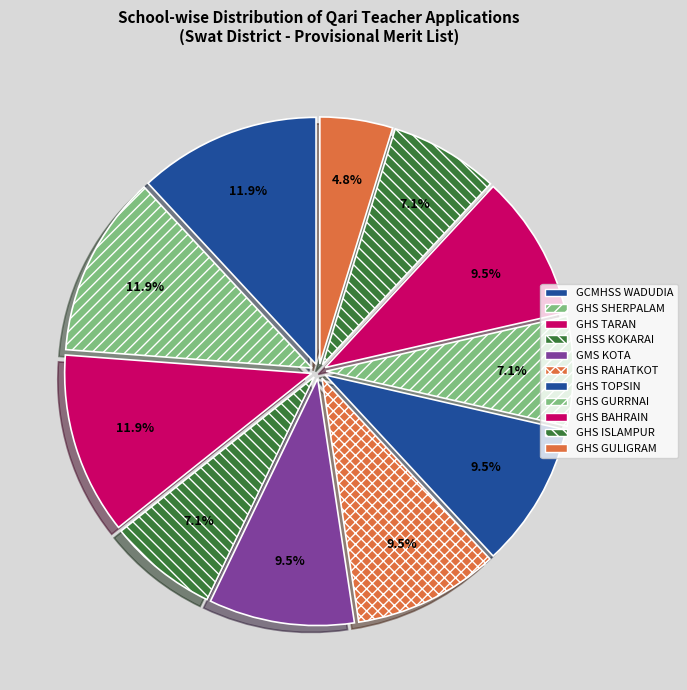

What portion of the pie excludes GHS BAHRAIN?

90.5%